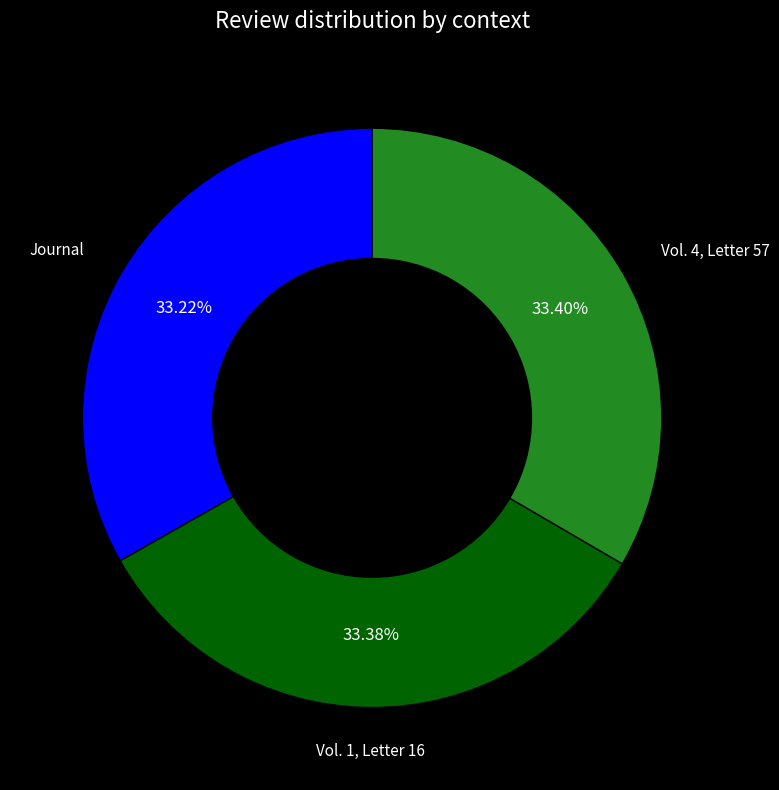

What is the ratio of the value at Vol. 1, Letter 16 to the value at Journal?

1.0